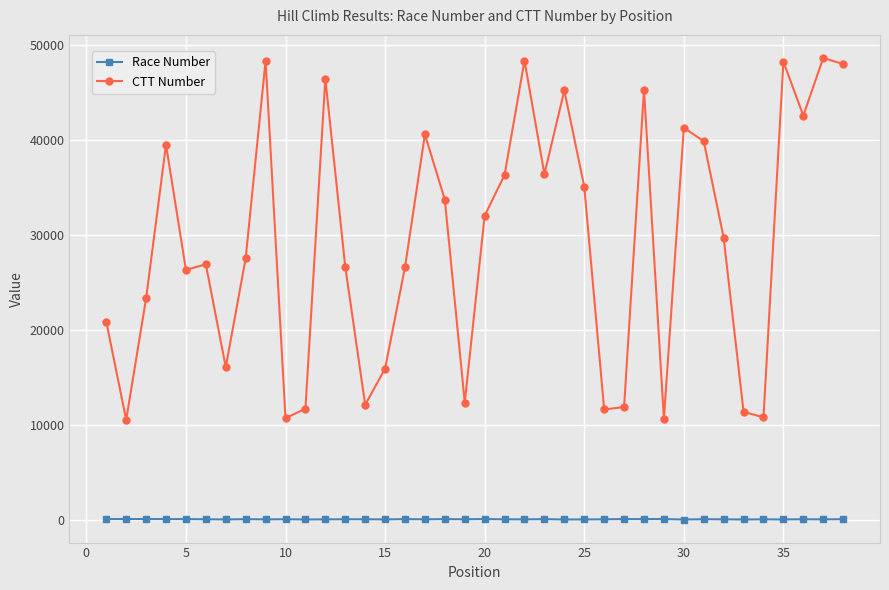

What is the lowest value of the CTT Number series?

10520